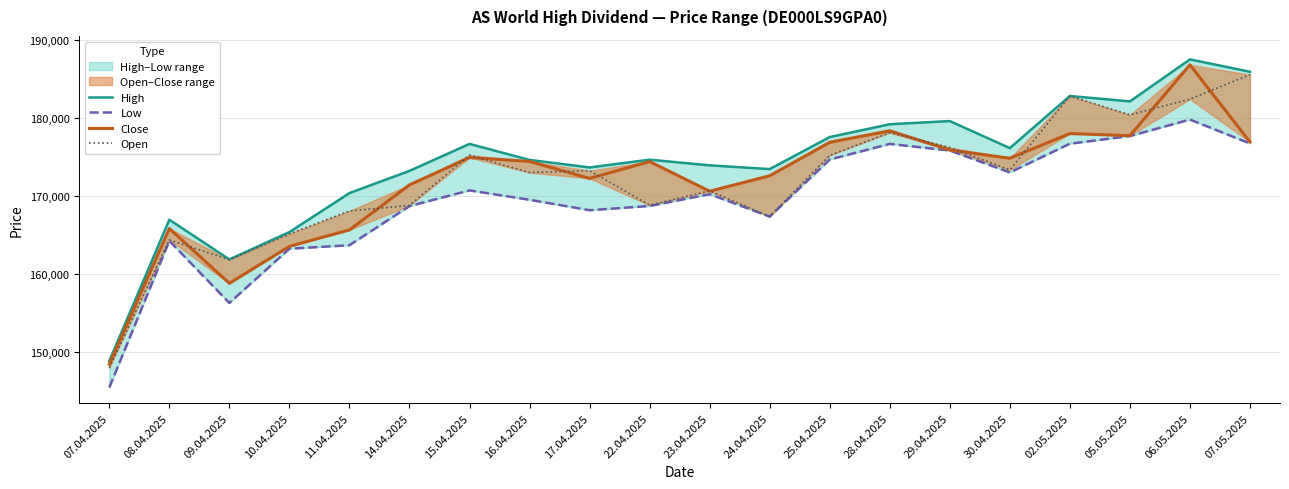

True or false: Open has more than 2 interior local peaks.

True